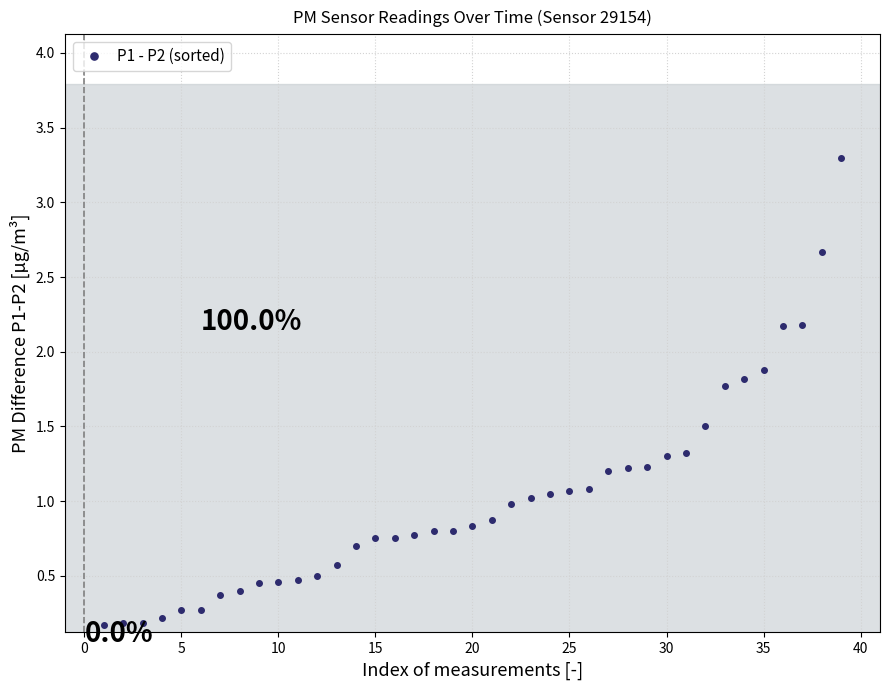

What is the value of the 11th point from the left?

0.5